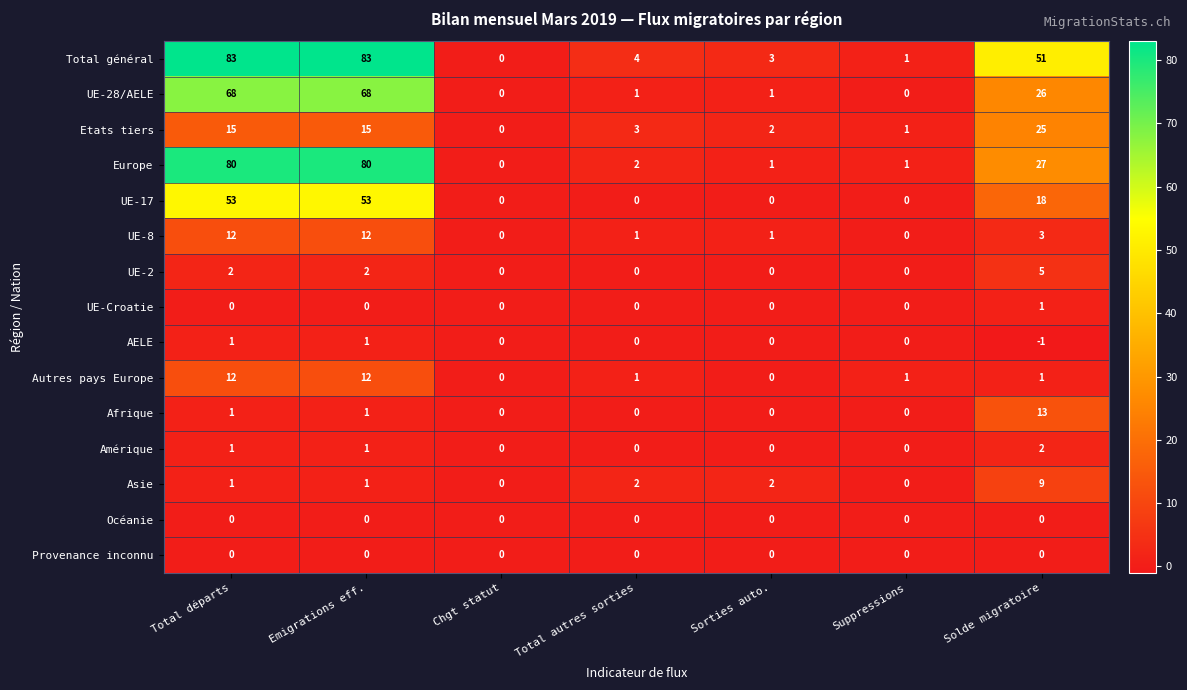

What is the difference between the Etats tiers values at Chgt statut and Emigrations eff.?

15